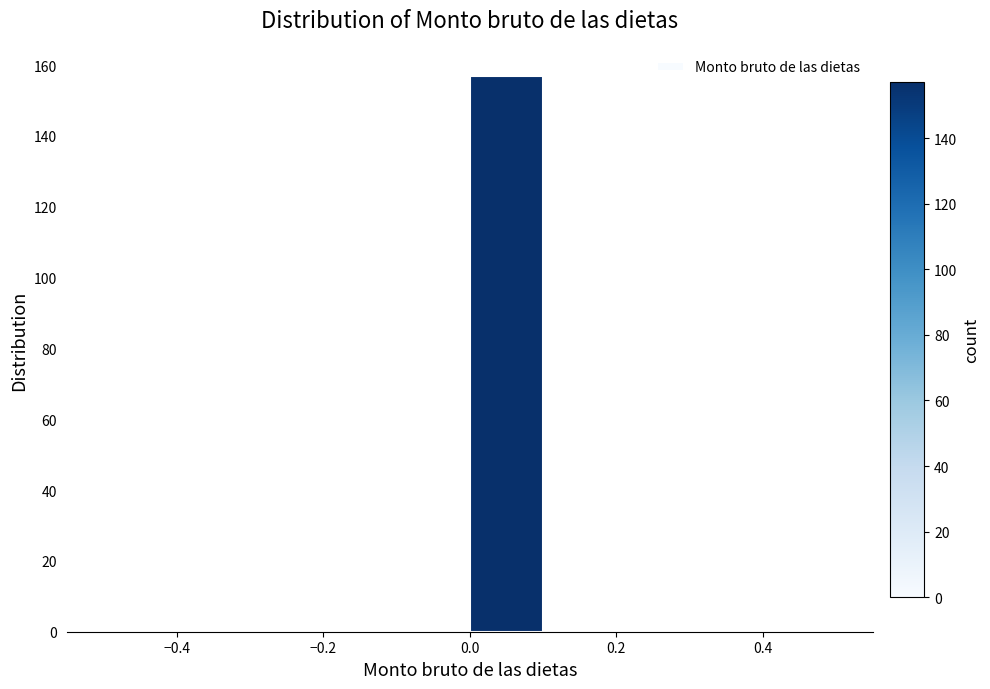

Reading left to right, list every bar in this chart as the range it spans on the x-axis followed by its height. The values are not printed on the chart, so give them approximately, as read against the axis.

-0.5 to -0.4: 0
-0.4 to -0.3: 0
-0.3 to -0.2: 0
-0.2 to -0.1: 0
-0.1 to 0.0: 0
0.0 to 0.1: 158
0.1 to 0.2: 0
0.2 to 0.3: 0
0.3 to 0.4: 0
0.4 to 0.5: 0